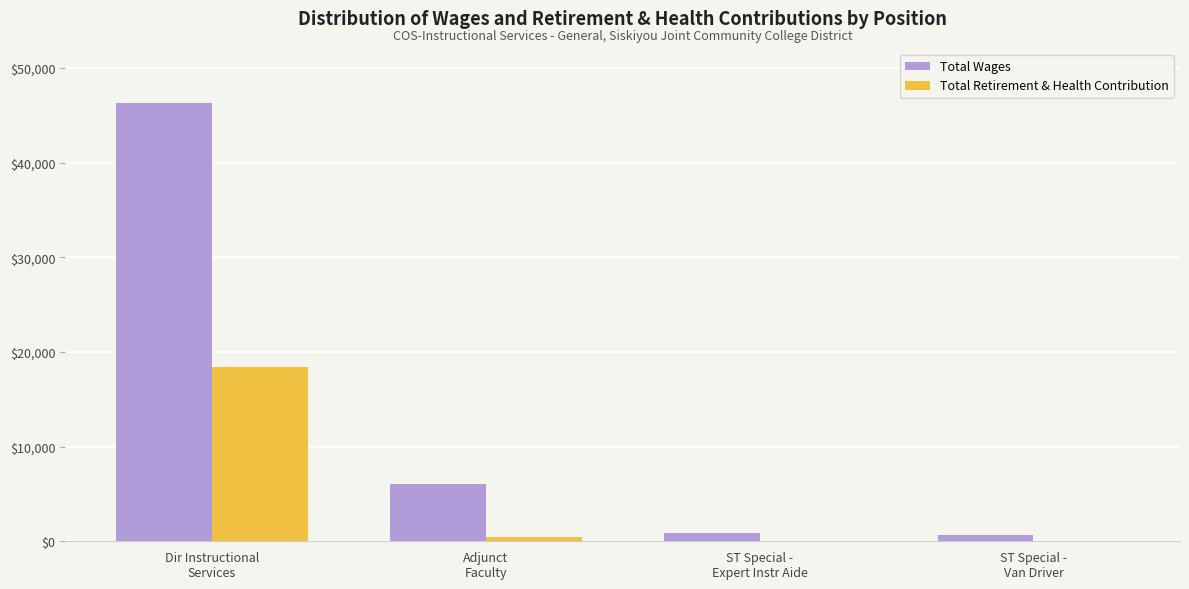

Reading left to right, list all the values displayed in this chart.

Total Wages: Dir Instructional
Services=46277.2	Adjunct
Faculty=6078.8	ST Special -
Expert Instr Aide=901.7	ST Special -
Van Driver=651.1
Total Retirement & Health Contribution: Dir Instructional
Services=18428.5	Adjunct
Faculty=501.5	ST Special -
Expert Instr Aide=0.0	ST Special -
Van Driver=0.0